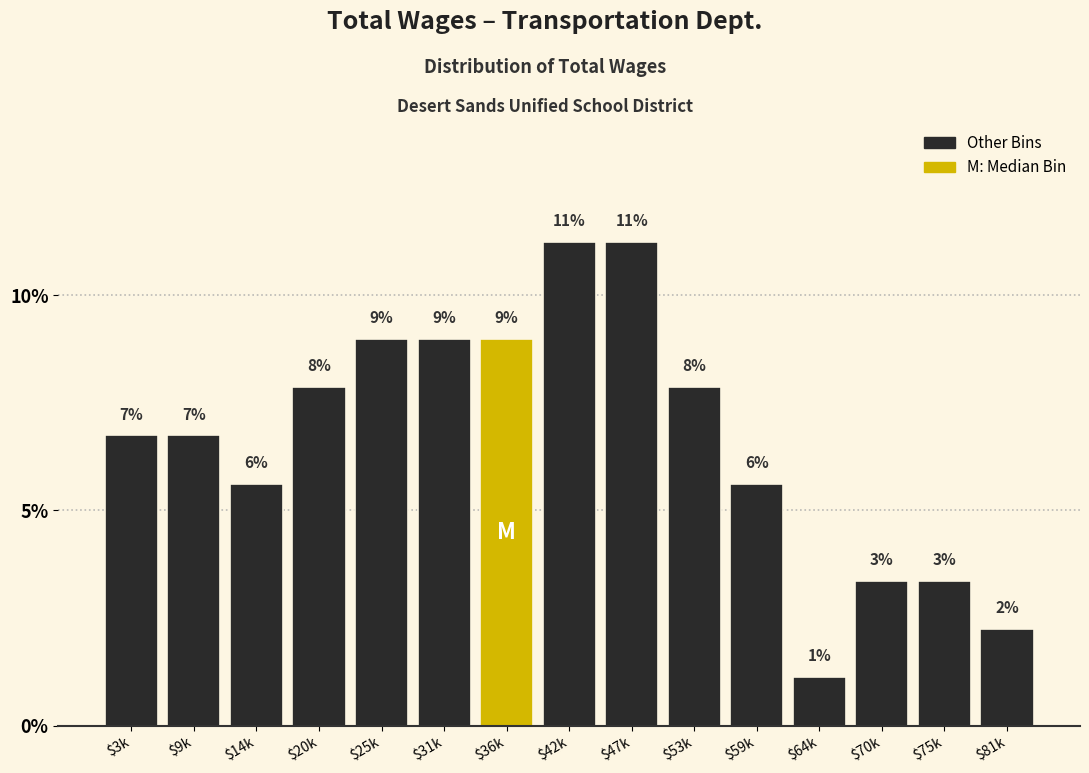

Does the chart contain any negative values?

No